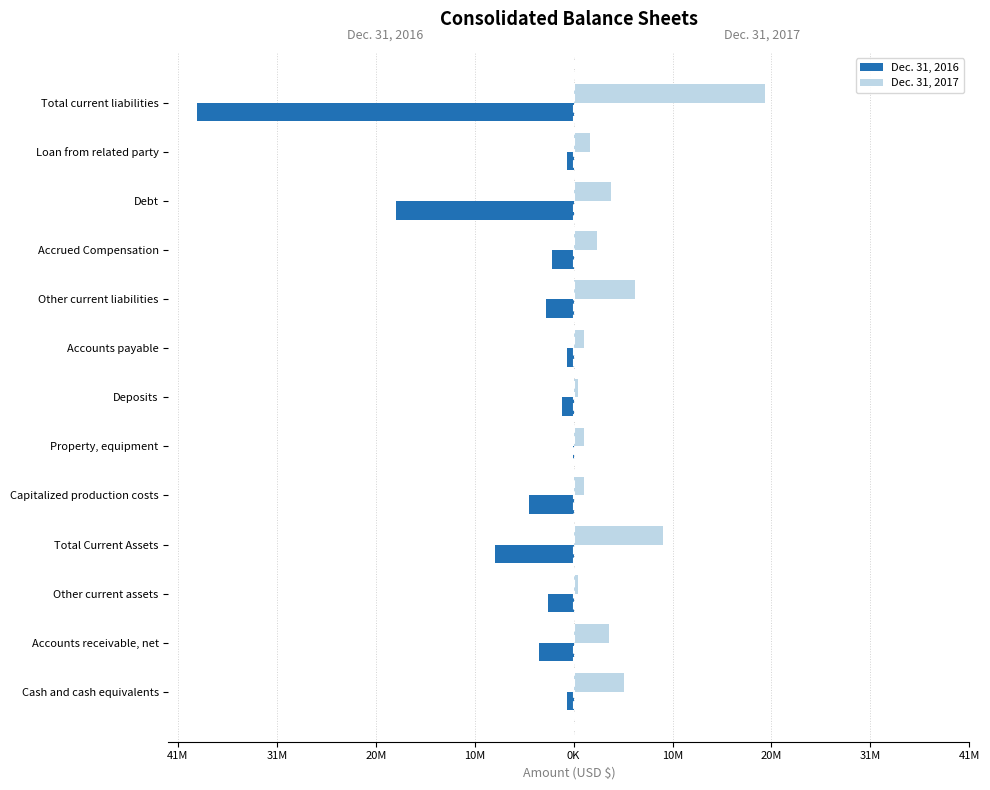

What are all the series names shown in the legend?

Dec. 31, 2016, Dec. 31, 2017